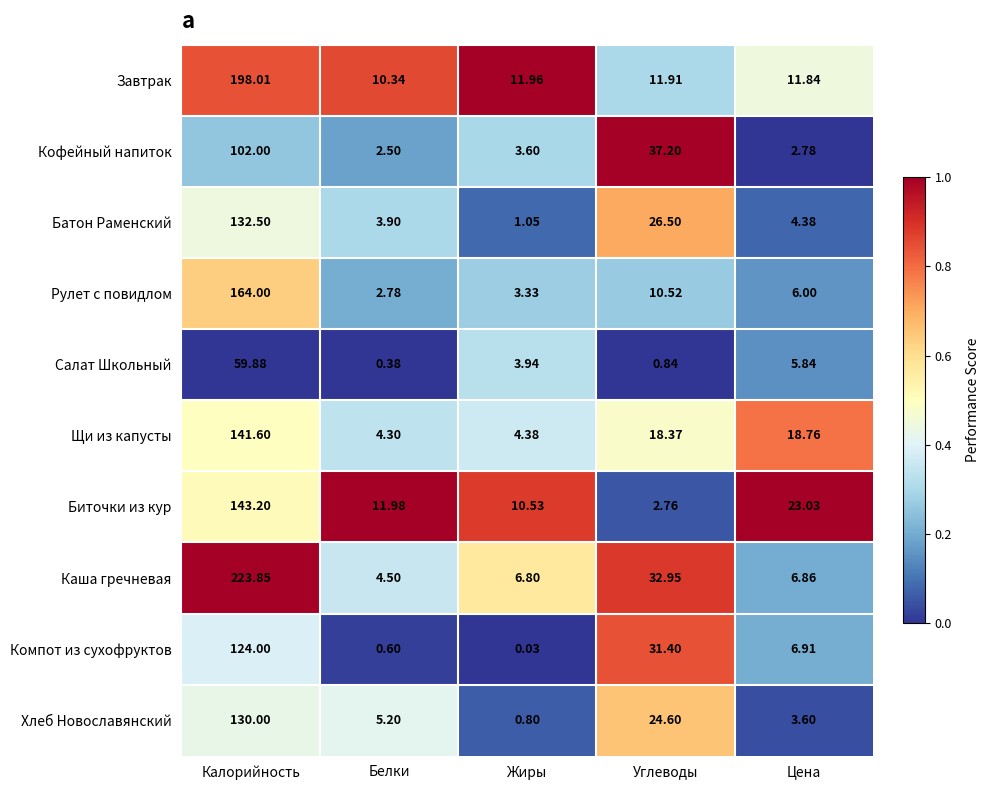

Which label corresponds to the largest value in the chart?

Калорийность